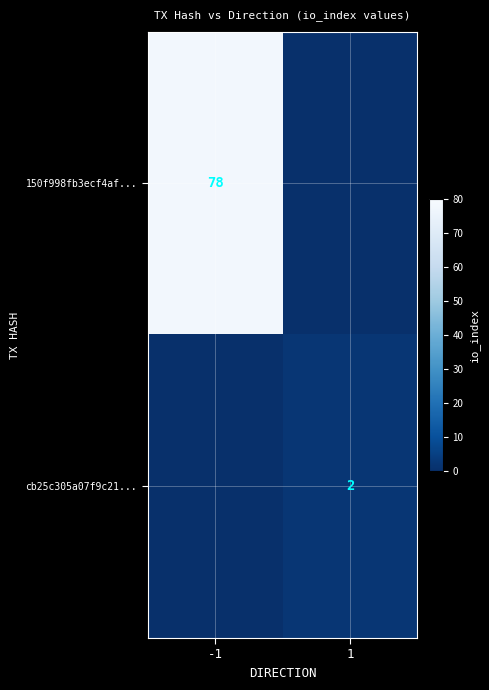

True or false: 150f998fb3ecf4af... has a value of 78 at -1.

True